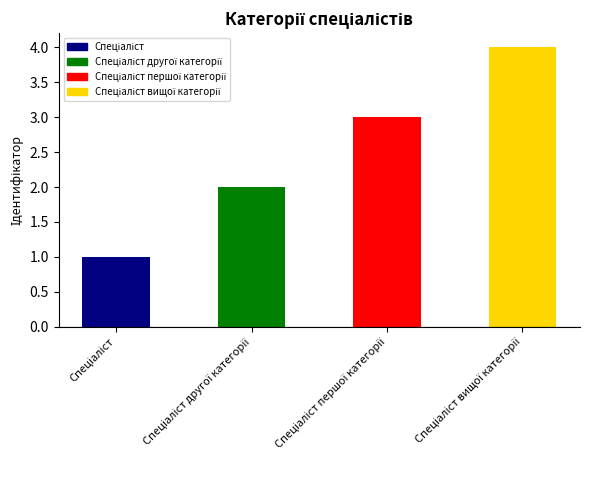

How many values are between 2 and 4?

3